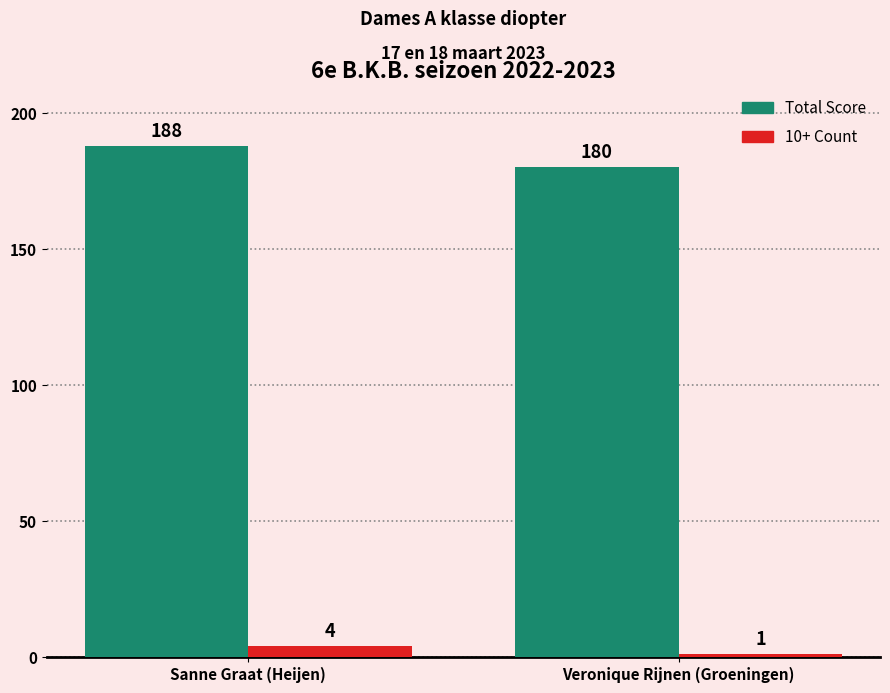

The value of Total Score at Veronique Rijnen (Groeningen) is 180. True or false?

True